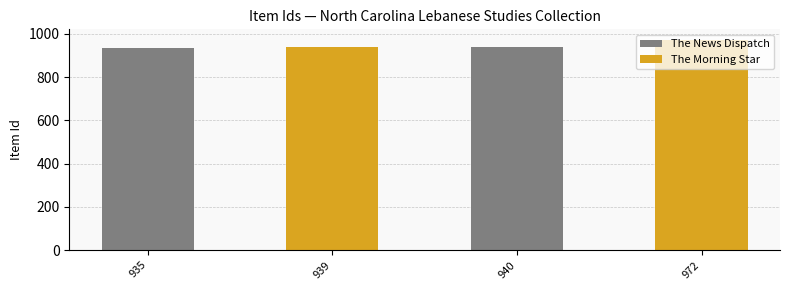

Between 939 and 935, which is larger?

939